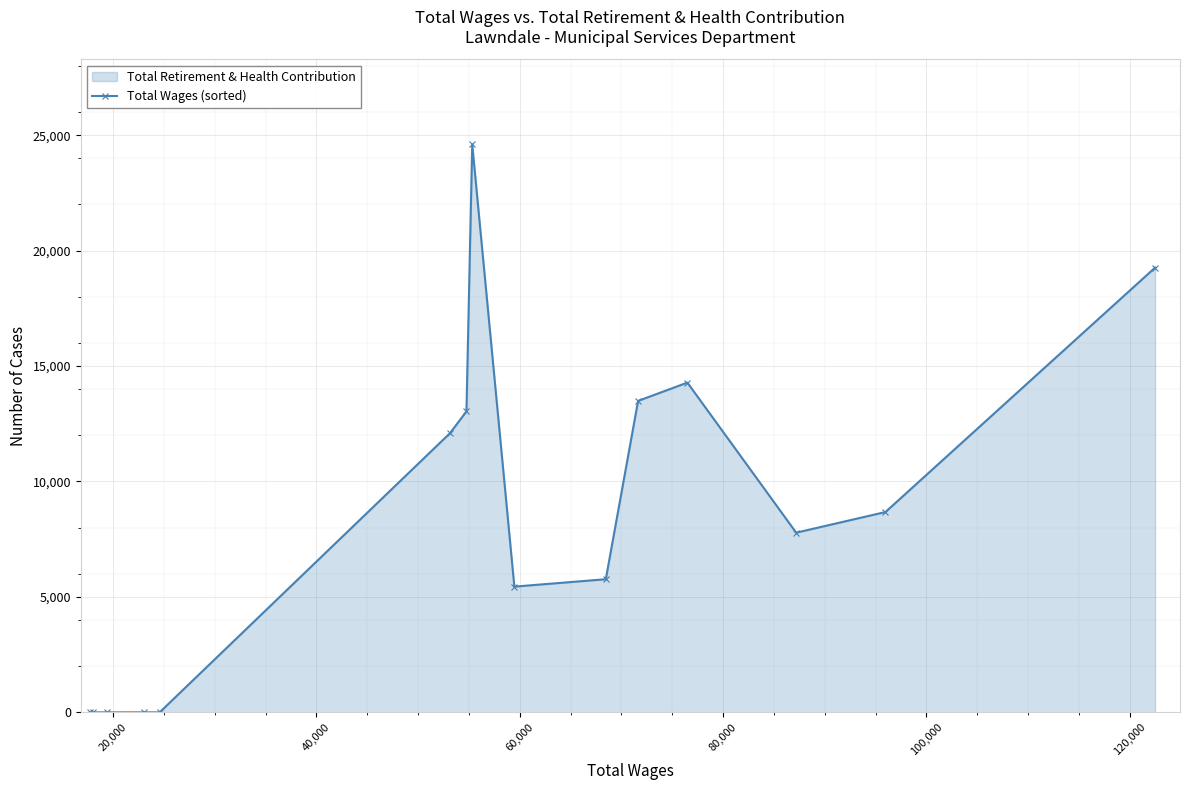

What is the sum of all values?

124426